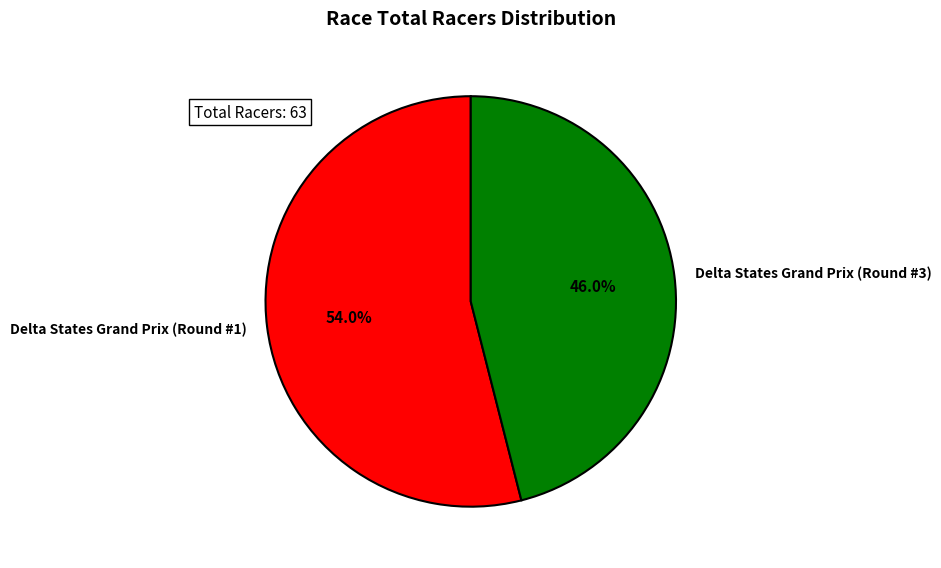

What is the smallest slice in the pie chart?

Delta States Grand Prix (Round #3)